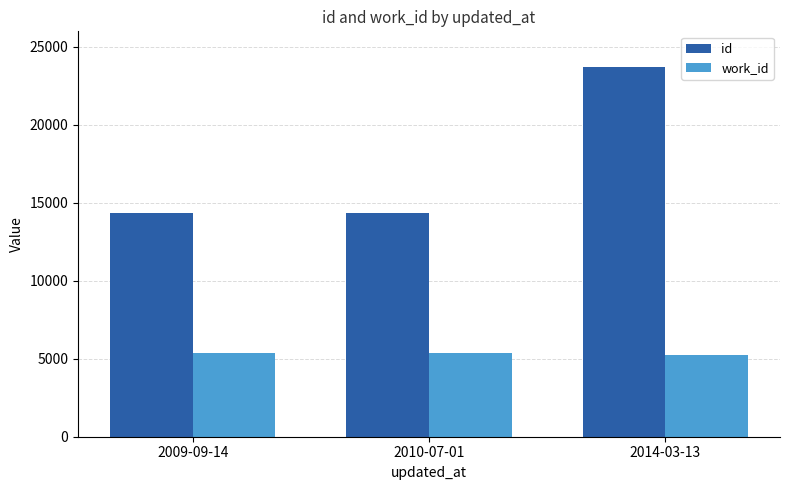

What is the difference between the highest and lowest values at 2009-09-14?

9009